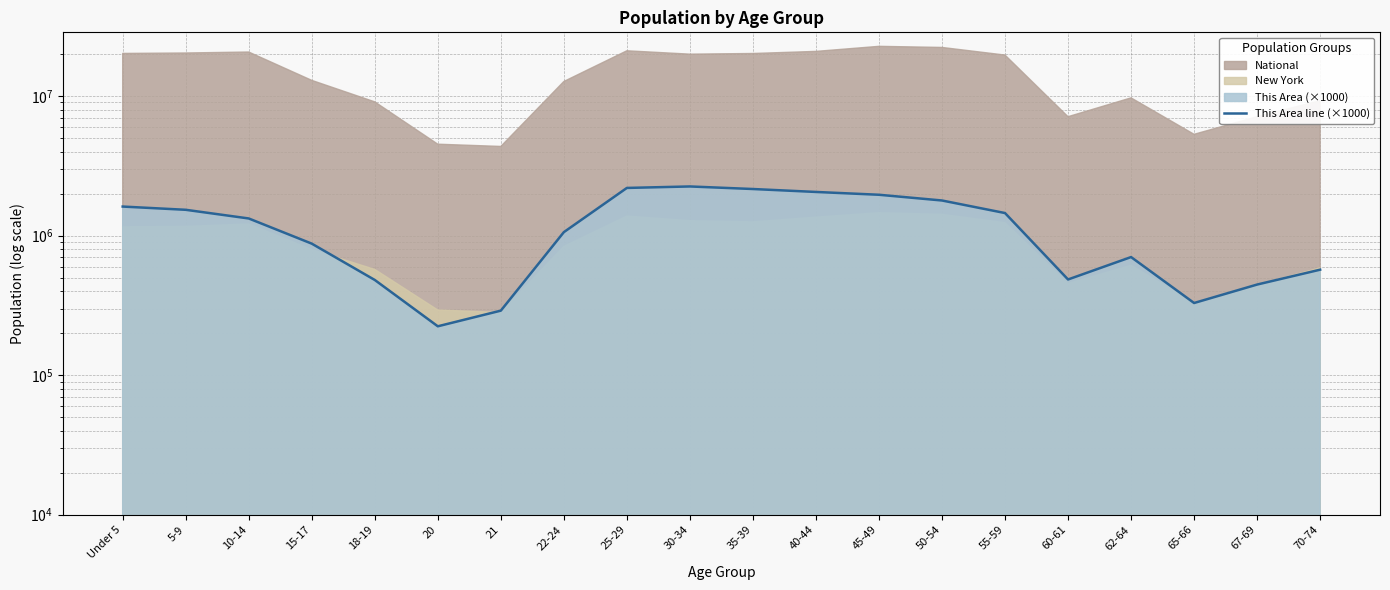

At which label does the data first exceed 1327000?

Under 5